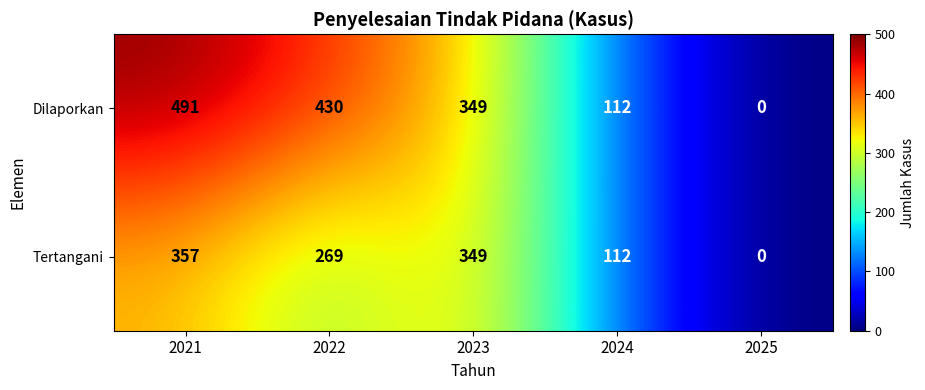

What is the difference between the maximum and second lowest values in the Tertangani series?

245